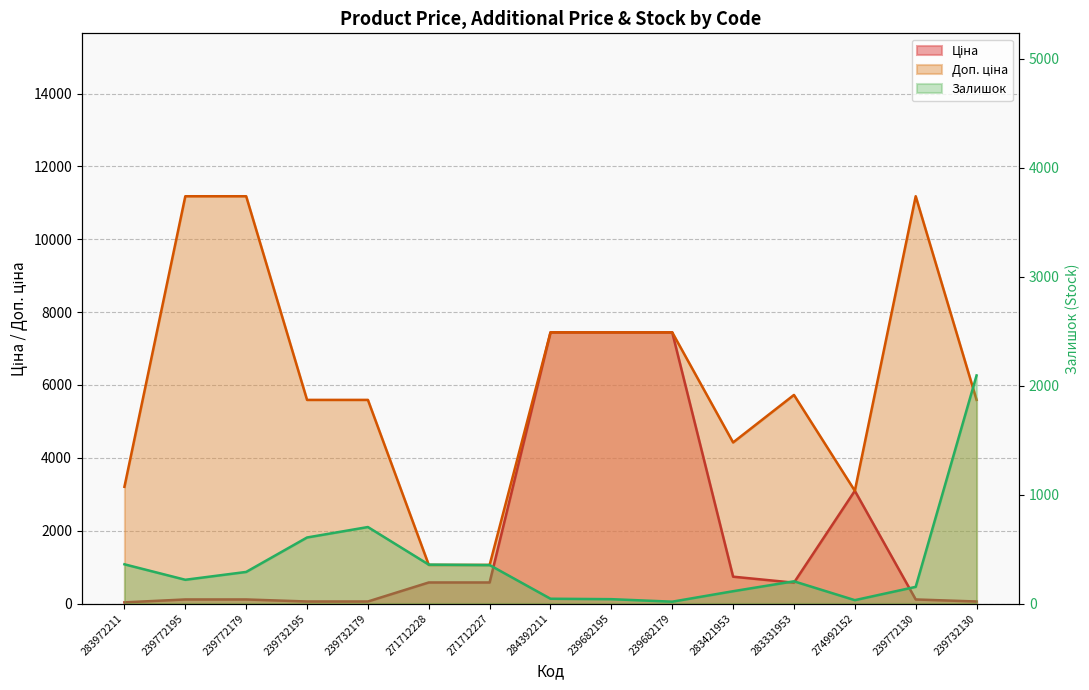

True or false: Доп. ціна and Залишок cross at least once.

False